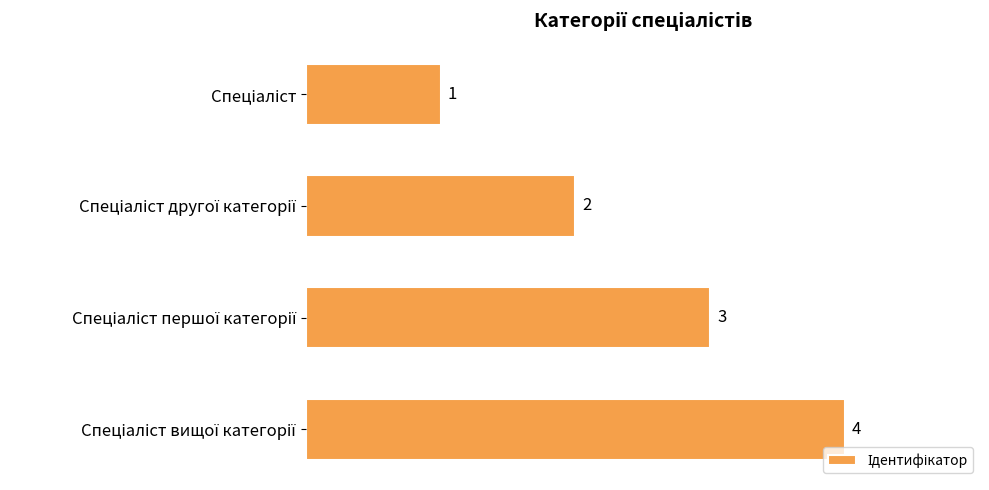

What is the greatest value displayed?

4